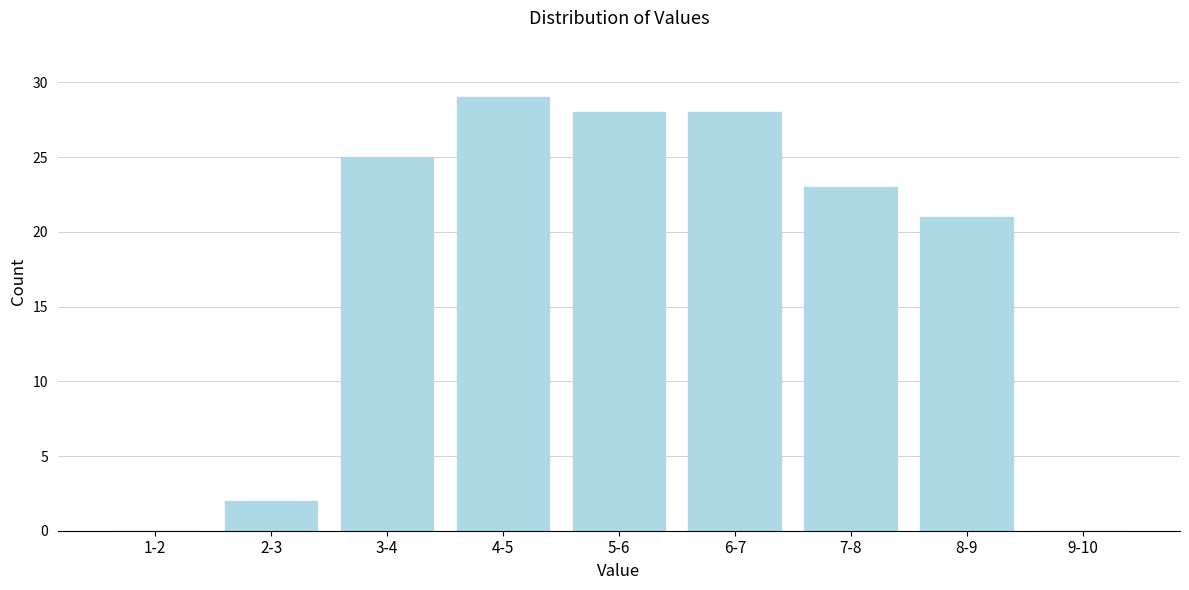

Reading left to right, what are all the values shown in this chart?

1-2=0	2-3=2	3-4=25	4-5=29	5-6=28	6-7=28	7-8=23	8-9=21	9-10=0